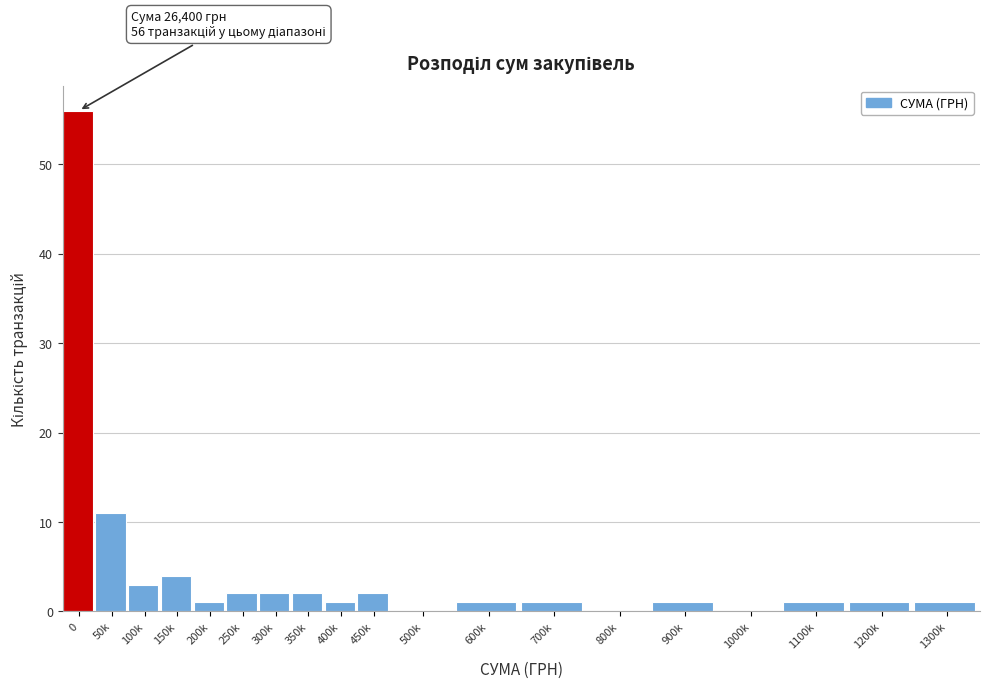

Reading left to right, transcribe all the data shown in this chart.

0=56	50k=11	100k=3	150k=4	200k=1	250k=2	300k=2	350k=2	400k=1	450k=2	500k=0	600k=1	700k=1	800k=0	900k=1	1000k=0	1100k=1	1200k=1	1300k=1